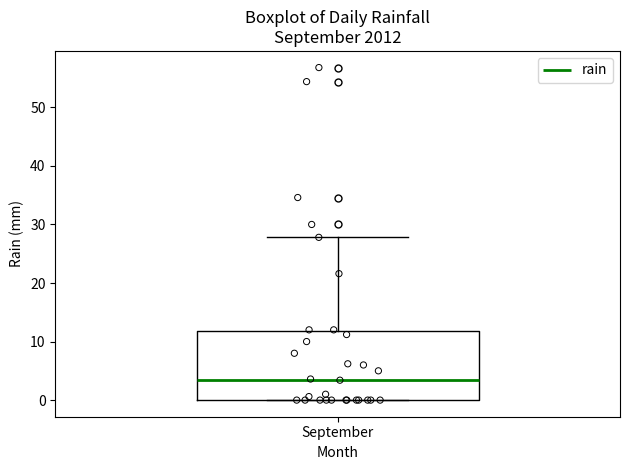

Read this box plot against the y-axis: the position of the median line, the range covered by the box, and the ends of both whiskers. The values are not printed on the chart, so give them approximately, as read against the axis.

median 4, box 0 to 12, whiskers 0 to 28